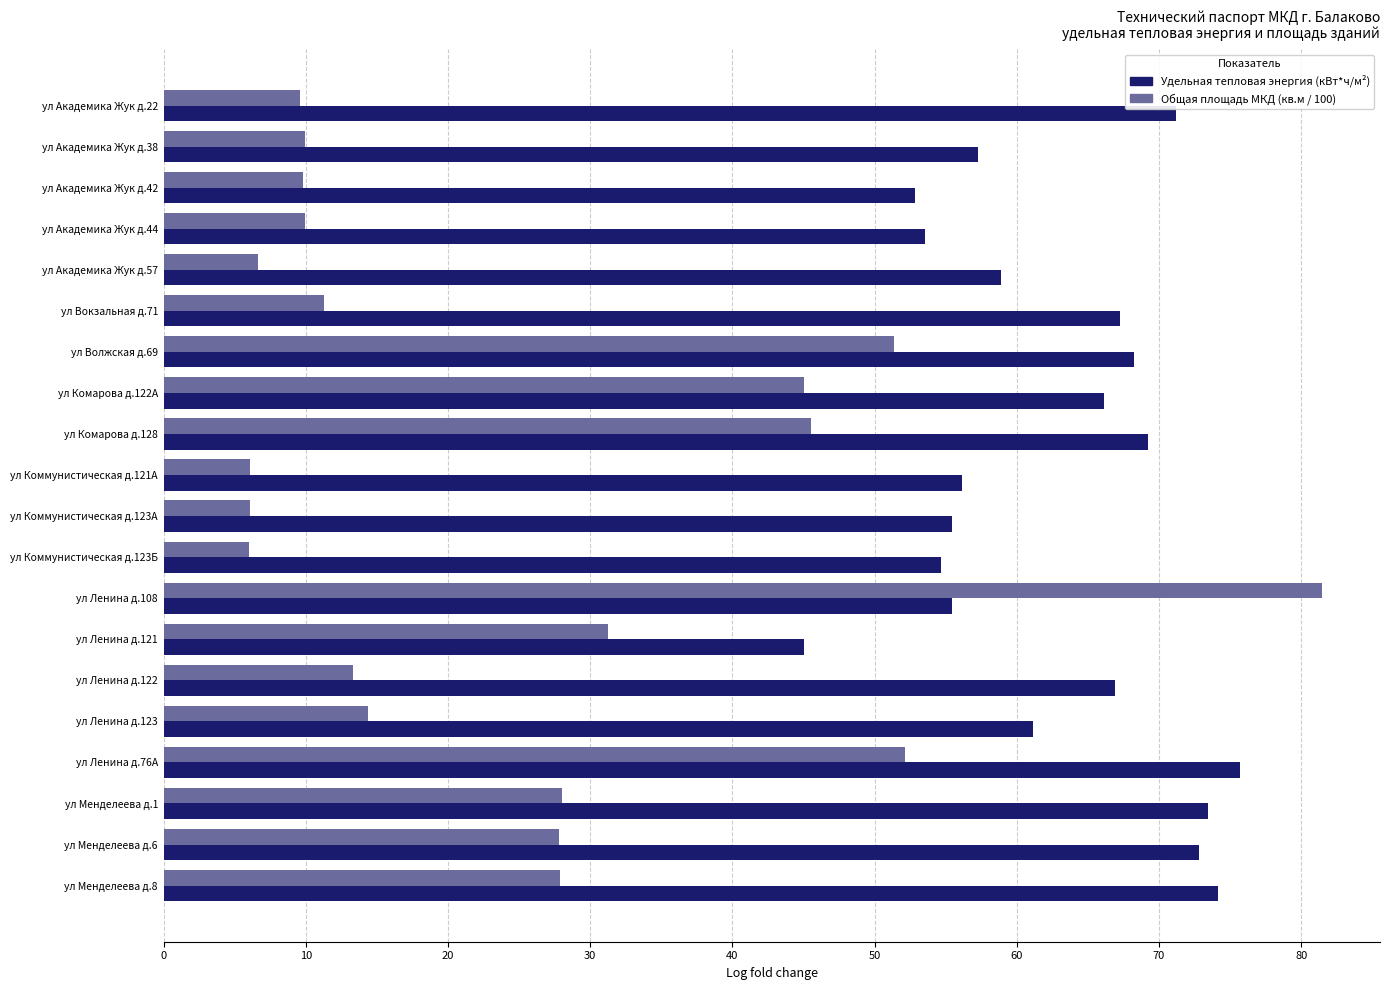

What is the greatest value displayed?

81.5